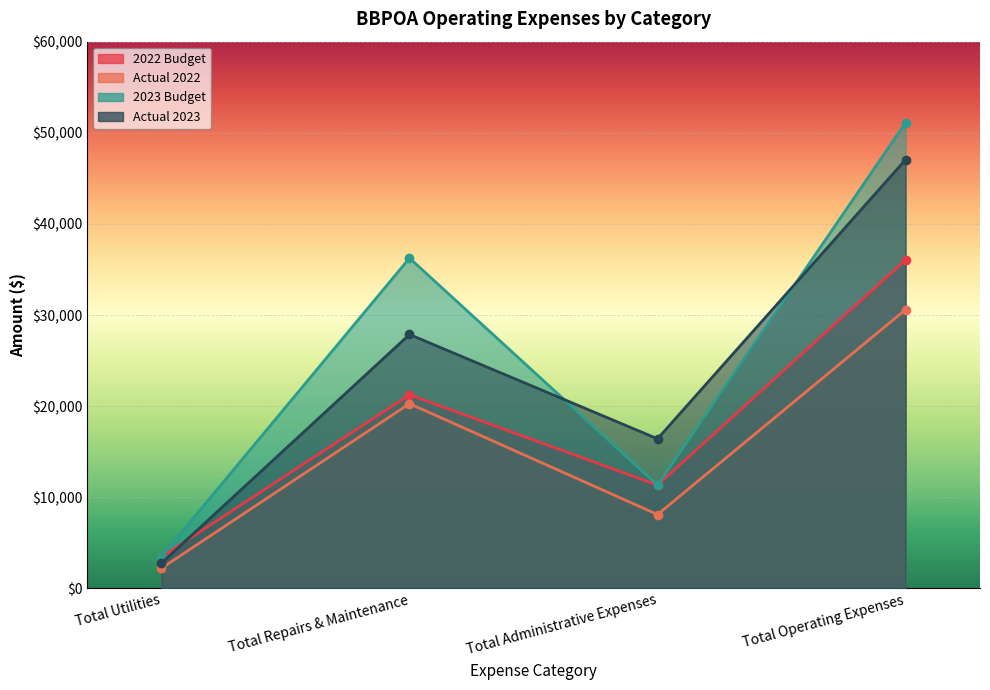

Rank the categories by 2022 Budget value from lowest to highest.

Total Utilities, Total Administrative Expenses, Total Repairs & Maintenance, Total Operating Expenses